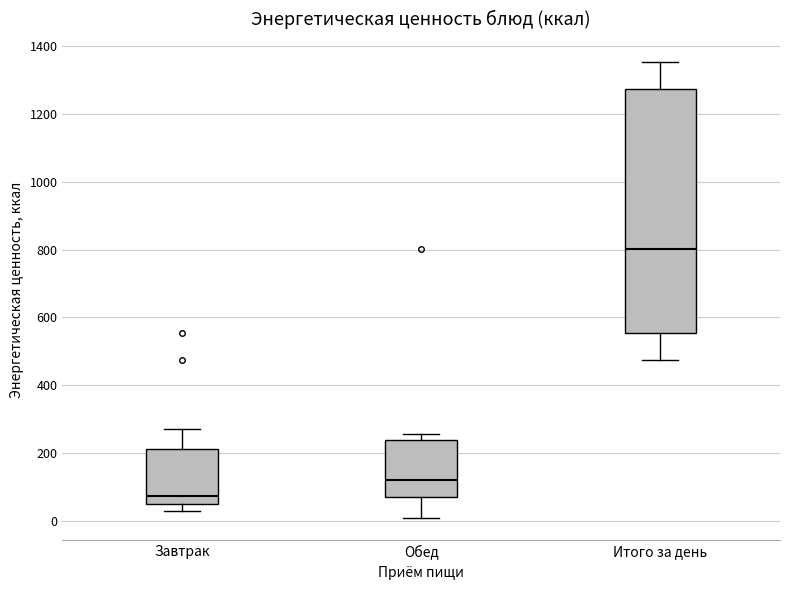

Which box's median line is the highest?

Итого за день